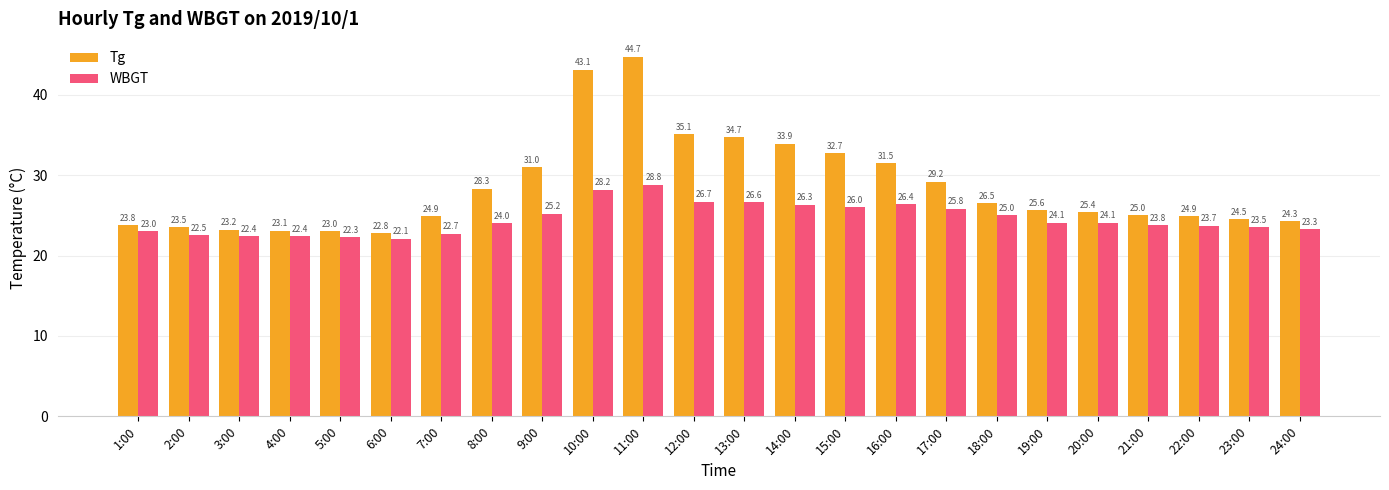

At 21:00, list the series in order from largest to smallest.

Tg, WBGT